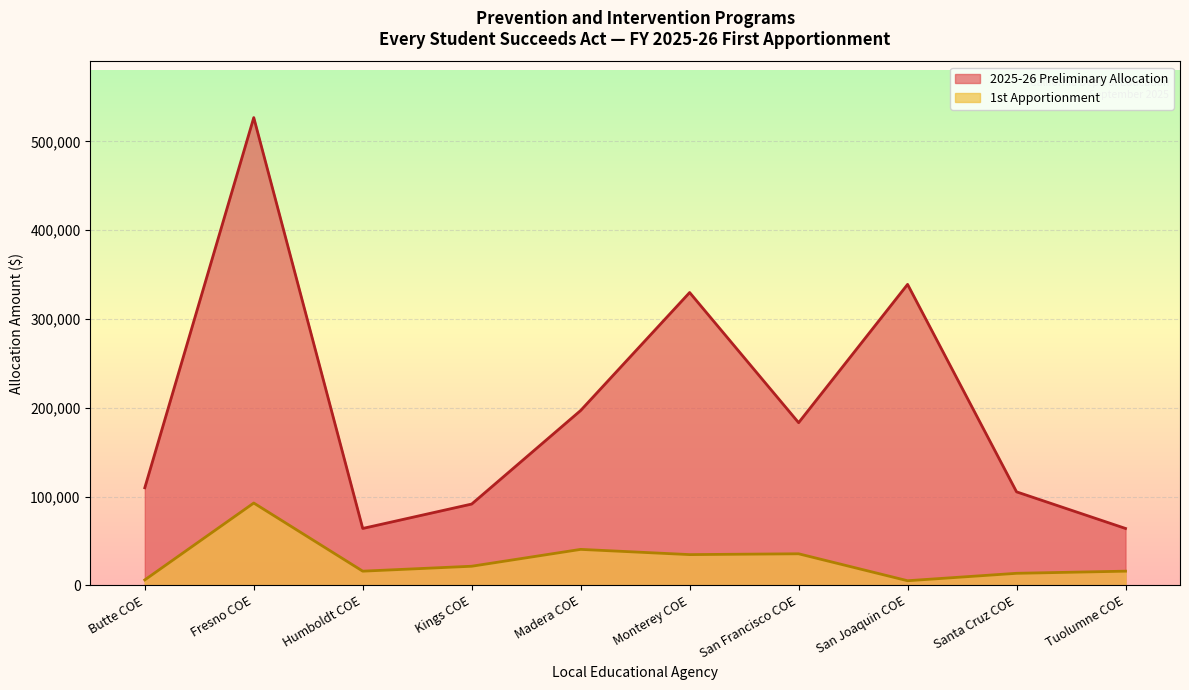

What is the total value across all series at Santa Cruz COE?

118994